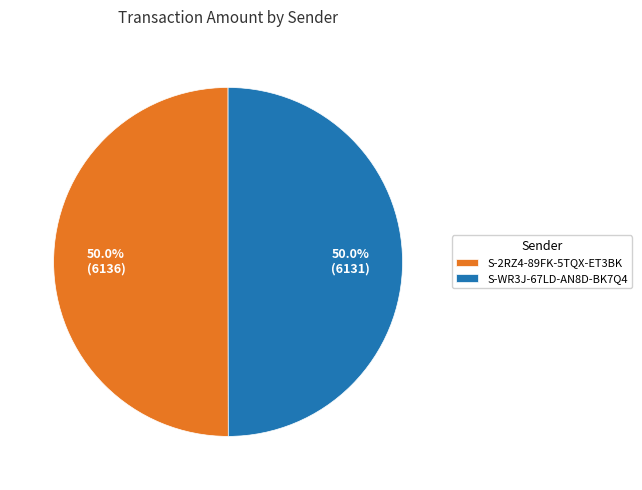

What is the ratio of the value at S-WR3J-67LD-AN8D-BK7Q4 to the value at S-2RZ4-89FK-5TQX-ET3BK?

1.0